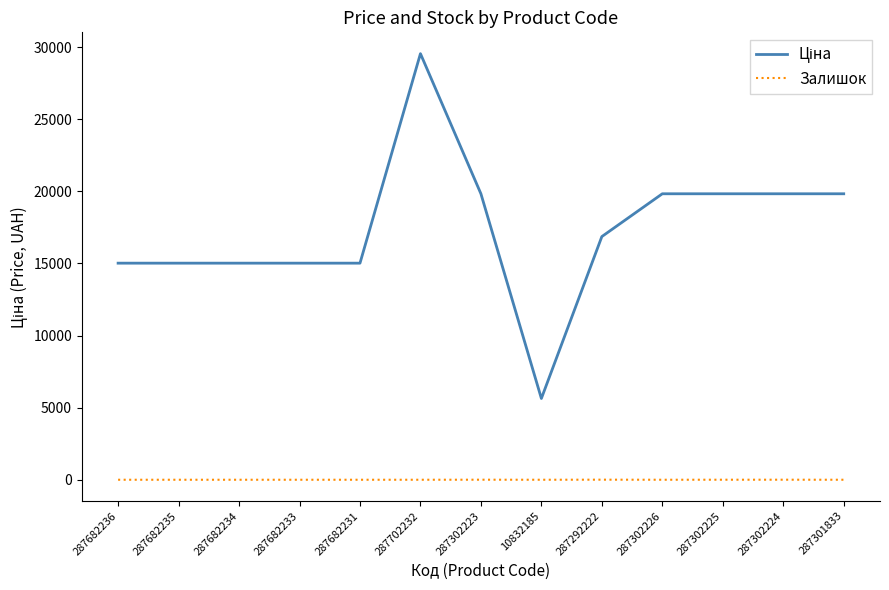

The Залишок series shows 2.0 at 287302225. True or false?

True